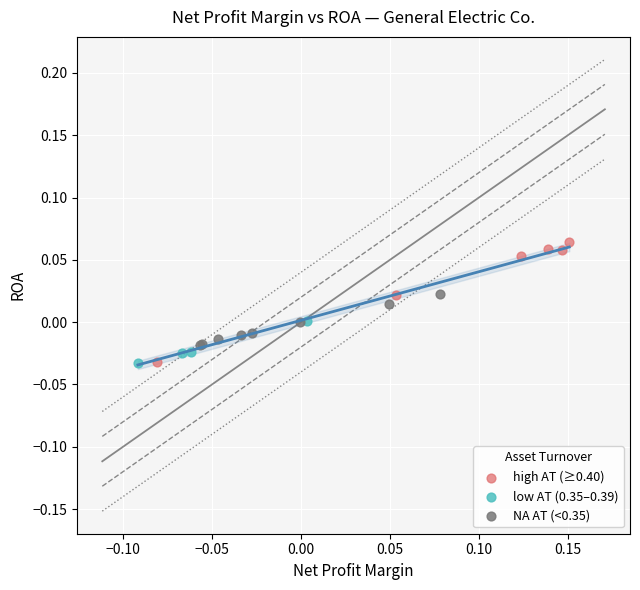

Which series reaches the maximum Y coordinate?

high AT (≥0.40)